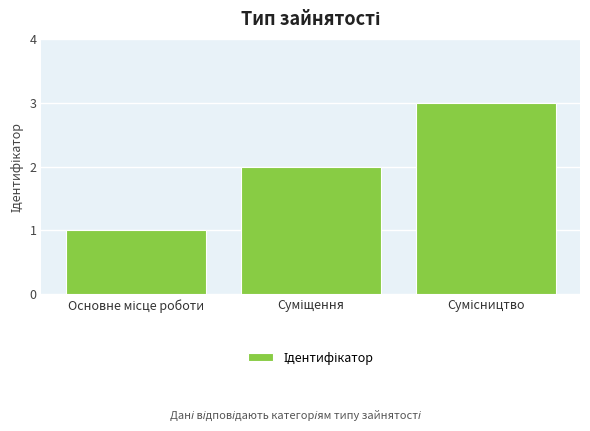

How many bars are there in total?

3